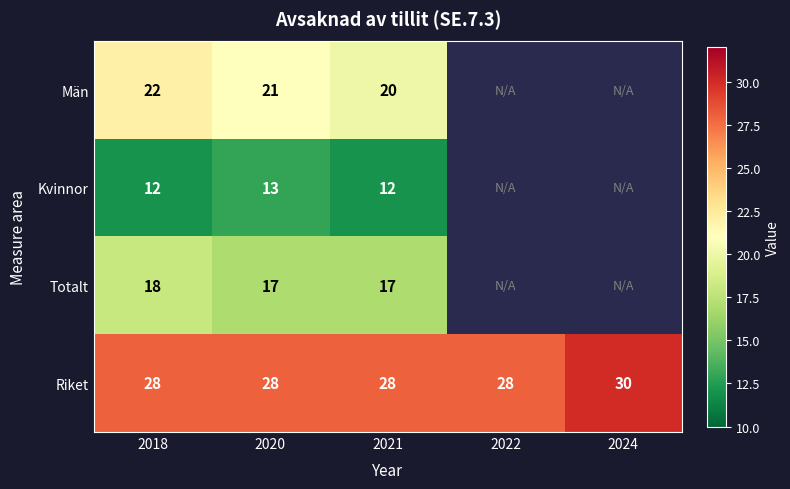

Which has a higher value, 2024 or 2021?

2021